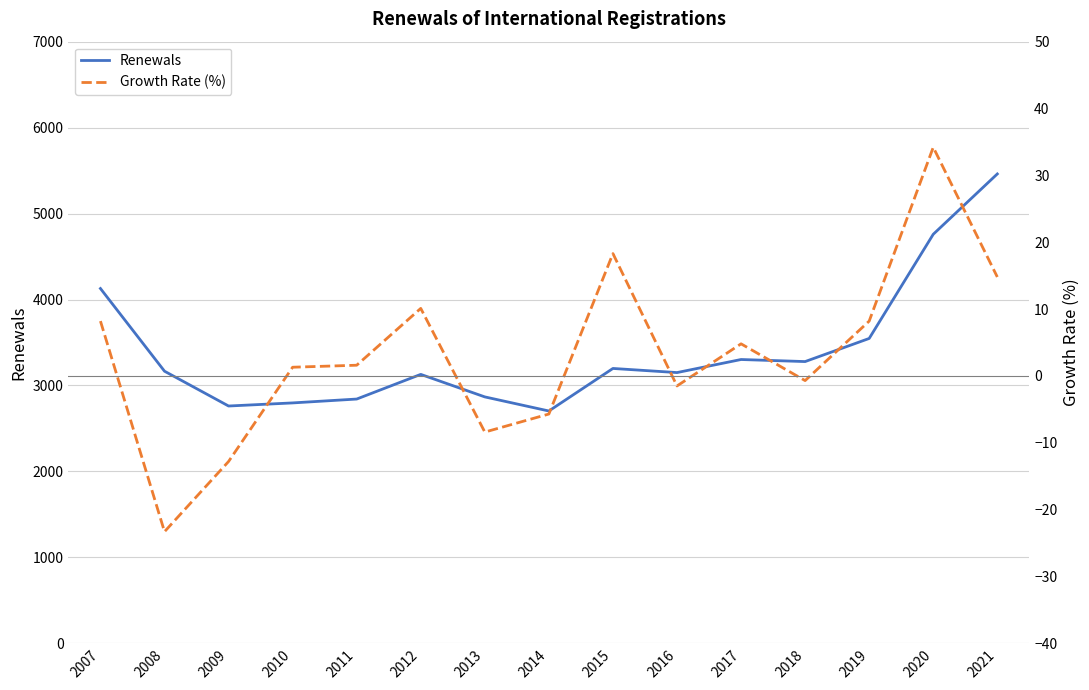

True or false: Renewals has more than 0 interior local peaks.

True